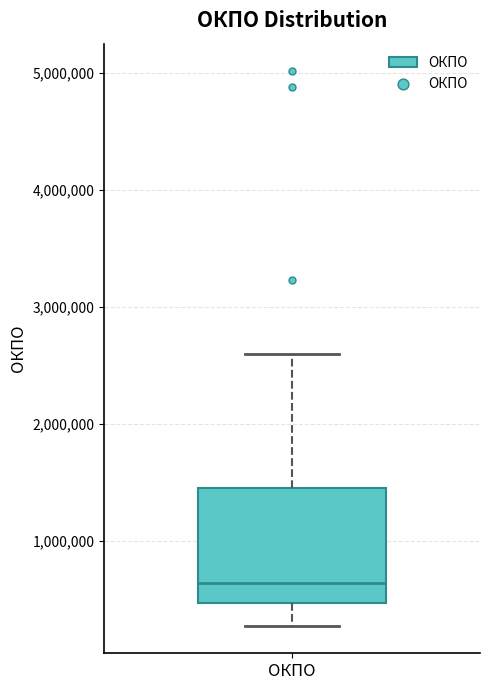

Read this box plot against the y-axis: the position of the median line, the range covered by the box, and the ends of both whiskers. The values are not printed on the chart, so give them approximately, as read against the axis.

median 600000, box 500000 to 1500000, whiskers 300000 to 2600000